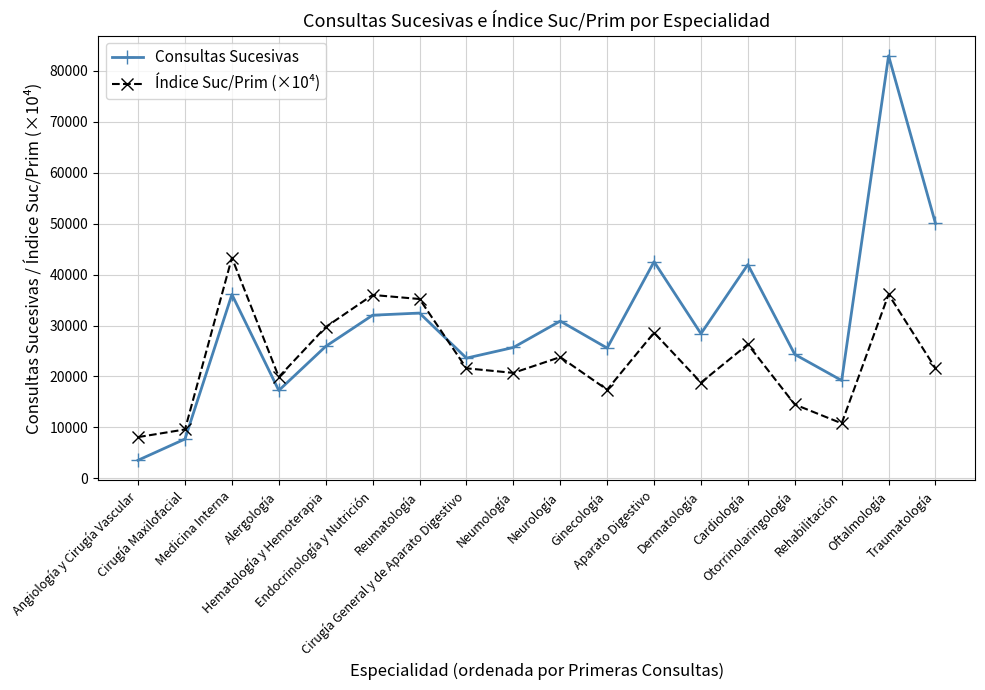

Where is Consultas Sucesivas nearest to the value 43247?

Aparato Digestivo